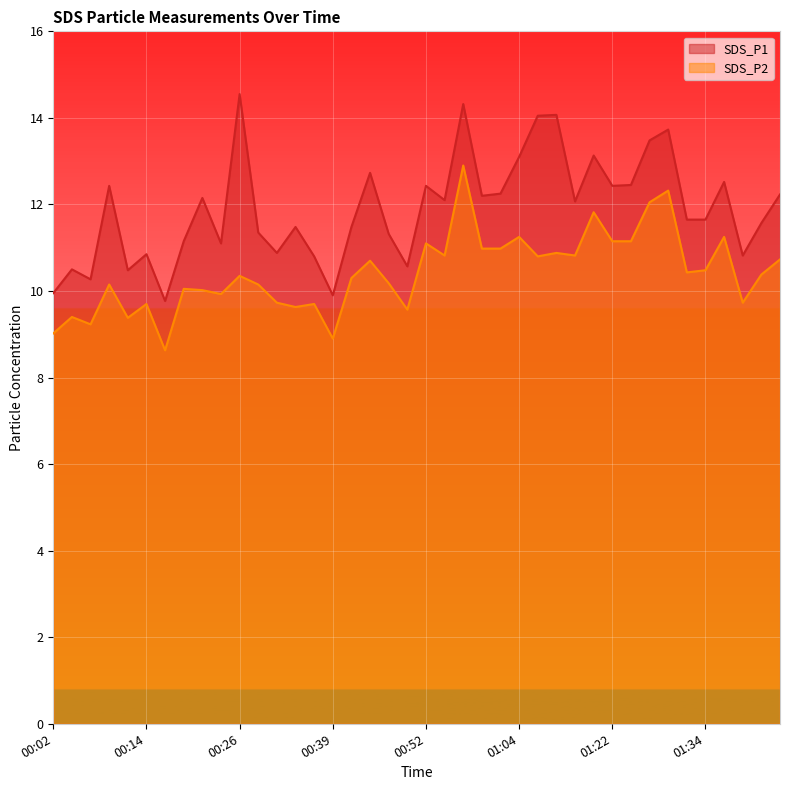

Reading left to right, what are all the values shown in this chart?

SDS_P1: 00:02=9.9	00:04=10.5	00:07=10.3	00:09=12.4	00:12=10.5	00:14=10.8	00:17=9.8	00:19=11.2	00:21=12.2	00:24=11.1	00:26=14.6	00:29=11.3	00:31=10.9	00:34=11.5	00:36=10.8	00:39=9.9	00:41=11.5	00:44=12.7	00:47=11.3	00:50=10.6	00:52=12.4	00:54=12.1	00:57=14.3	00:59=12.2	01:02=12.2	01:04=13.1	01:12=14.1	01:15=14.1	01:17=12.1	01:19=13.1	01:22=12.4	01:24=12.4	01:27=13.5	01:29=13.7	01:32=11.7	01:34=11.7	01:36=12.5	01:42=10.8	01:44=11.6	01:47=12.2
SDS_P2: 00:02=9.0	00:04=9.4	00:07=9.2	00:09=10.2	00:12=9.4	00:14=9.7	00:17=8.6	00:19=10.1	00:21=10.0	00:24=9.9	00:26=10.3	00:29=10.2	00:31=9.7	00:34=9.6	00:36=9.7	00:39=8.9	00:41=10.3	00:44=10.7	00:47=10.2	00:50=9.6	00:52=11.1	00:54=10.8	00:57=12.9	00:59=11.0	01:02=11.0	01:04=11.2	01:12=10.8	01:15=10.9	01:17=10.8	01:19=11.8	01:22=11.2	01:24=11.2	01:27=12.1	01:29=12.3	01:32=10.4	01:34=10.5	01:36=11.2	01:42=9.7	01:44=10.4	01:47=10.7